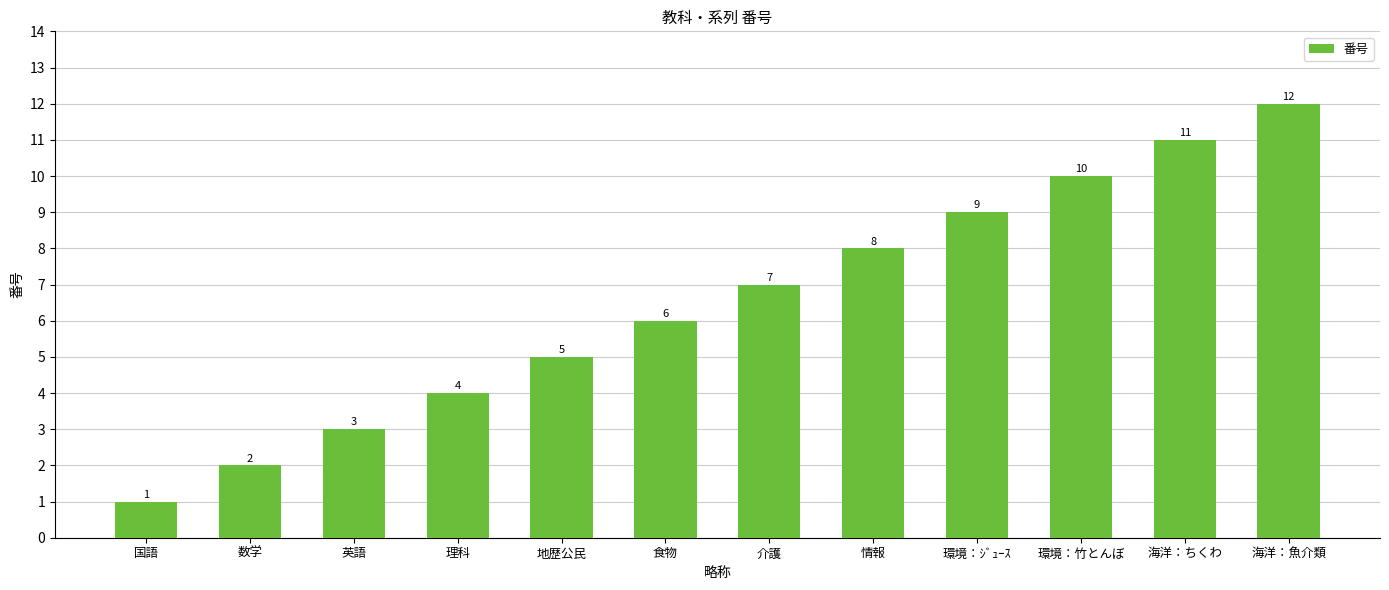

Reading left to right, extract all data points from this chart.

1	2	3	4	5	6	7	8	9	10	11	12